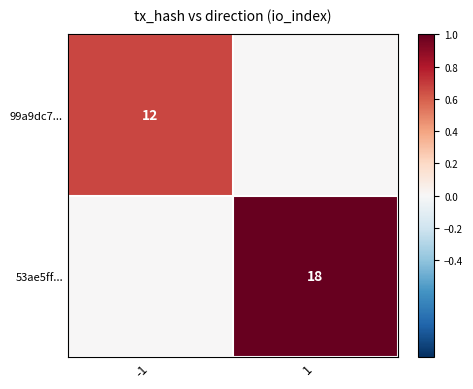

The 53ae5ff... series shows 18 at 1. True or false?

True